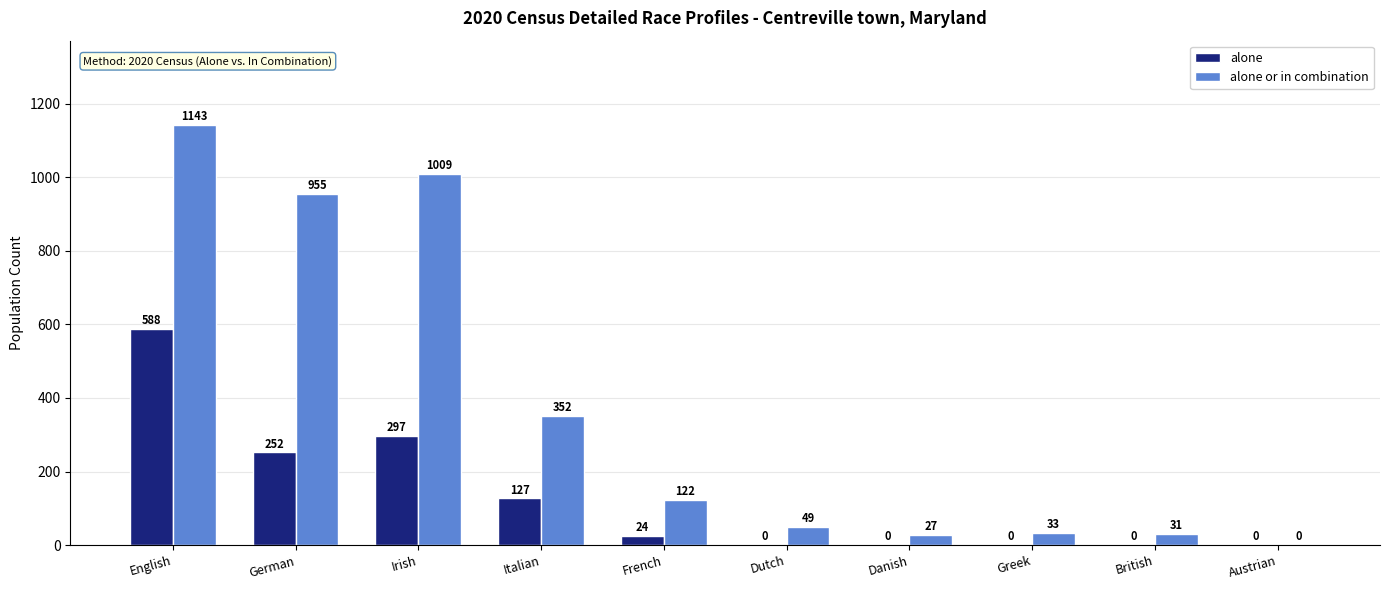

Between Irish and Austrian, which series saw the biggest shift?

alone or in combination